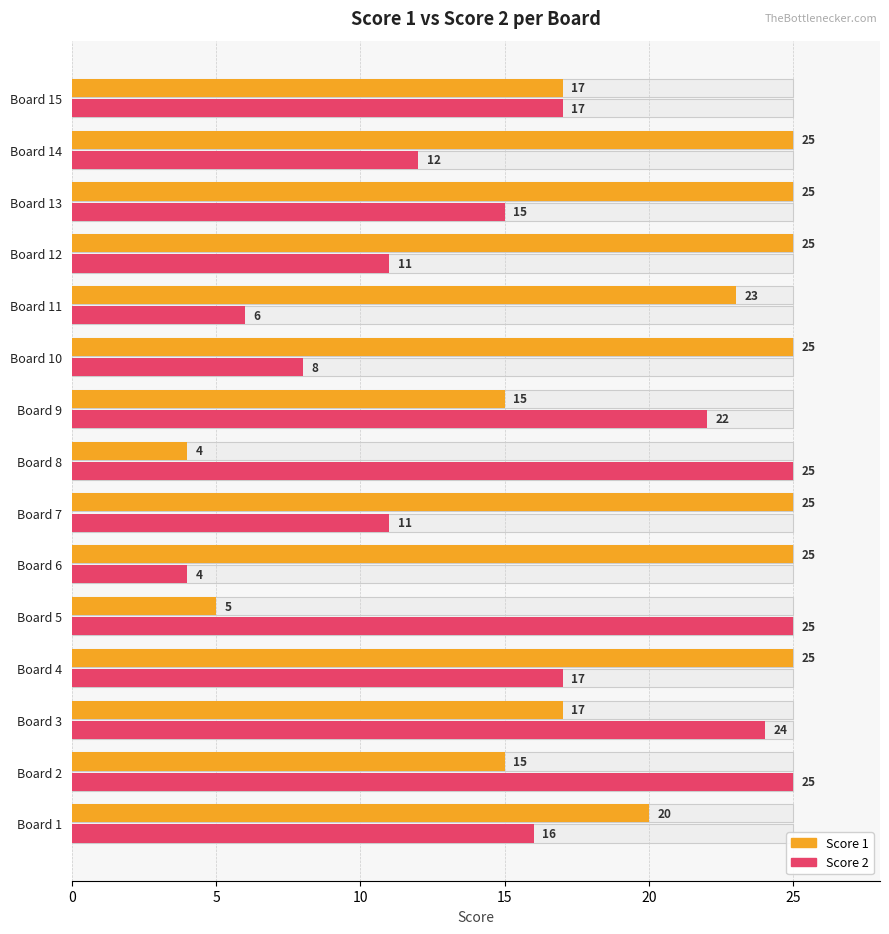

Which series has the largest range (max minus min)?

Score 1